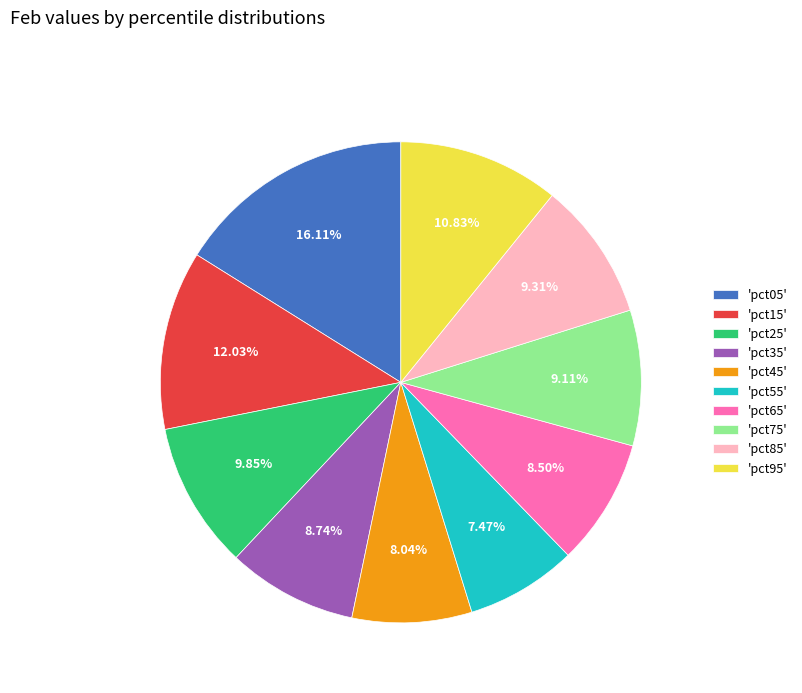

Does any single category account for the majority?

No